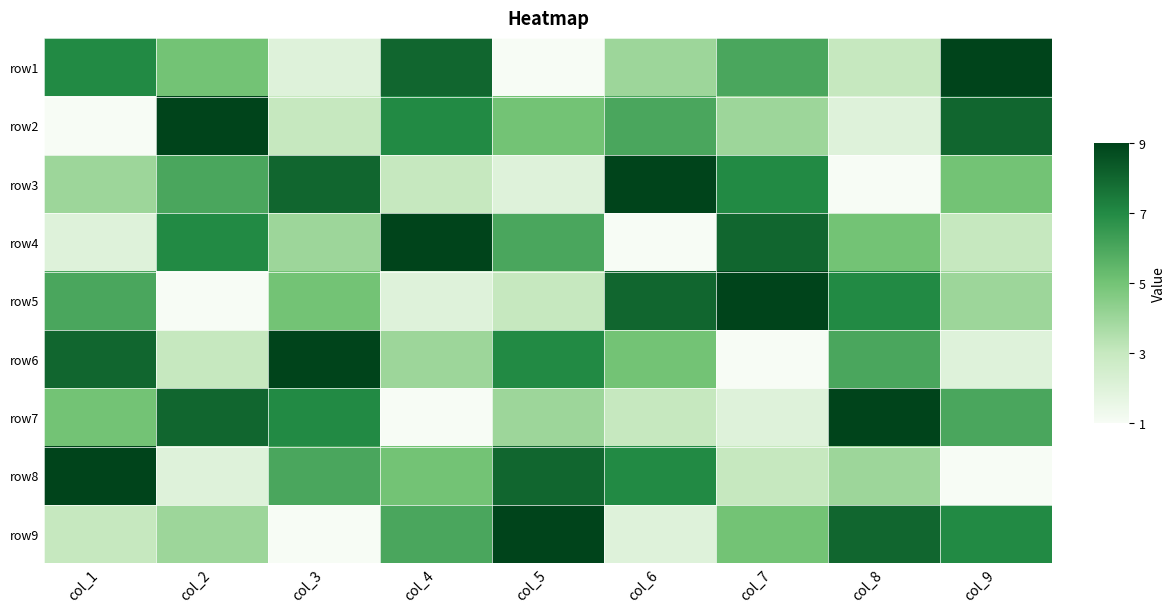

Which label corresponds to the largest value in the chart?

col_9